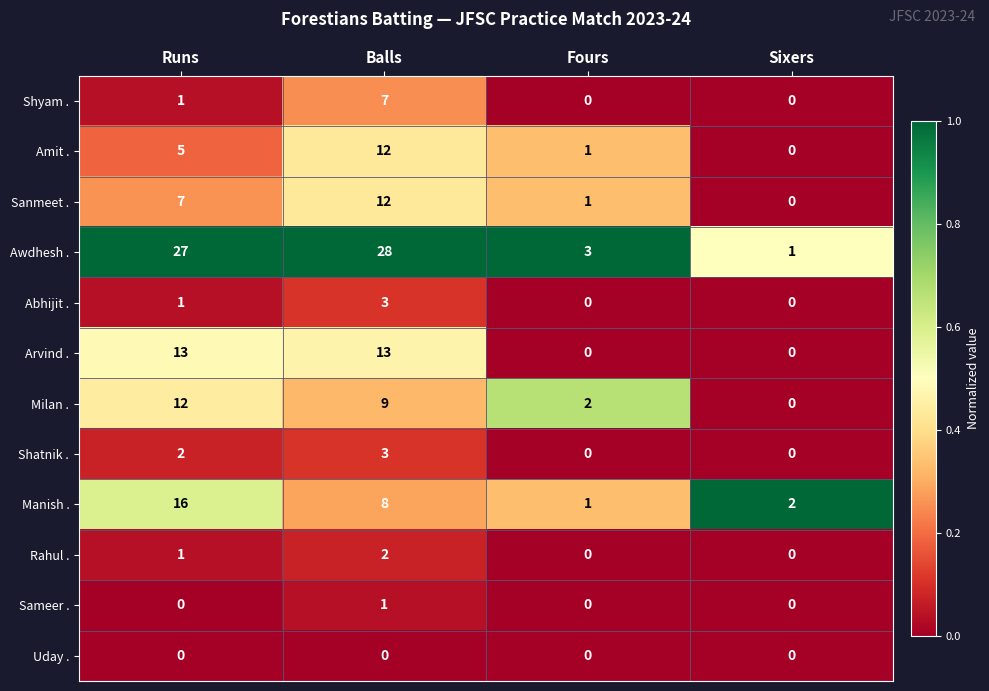

At which category is the sum across all series the highest?

Balls